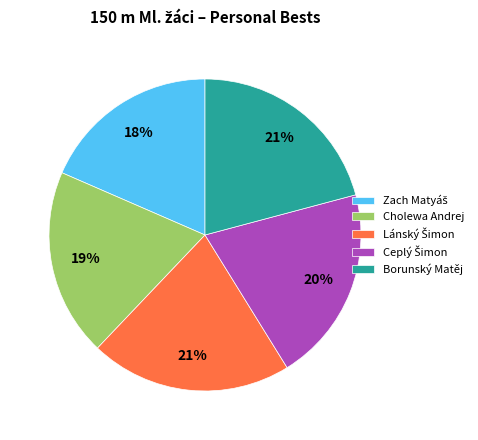

The Cholewa Andrej slice represents 6% of the pie. True or false?

False